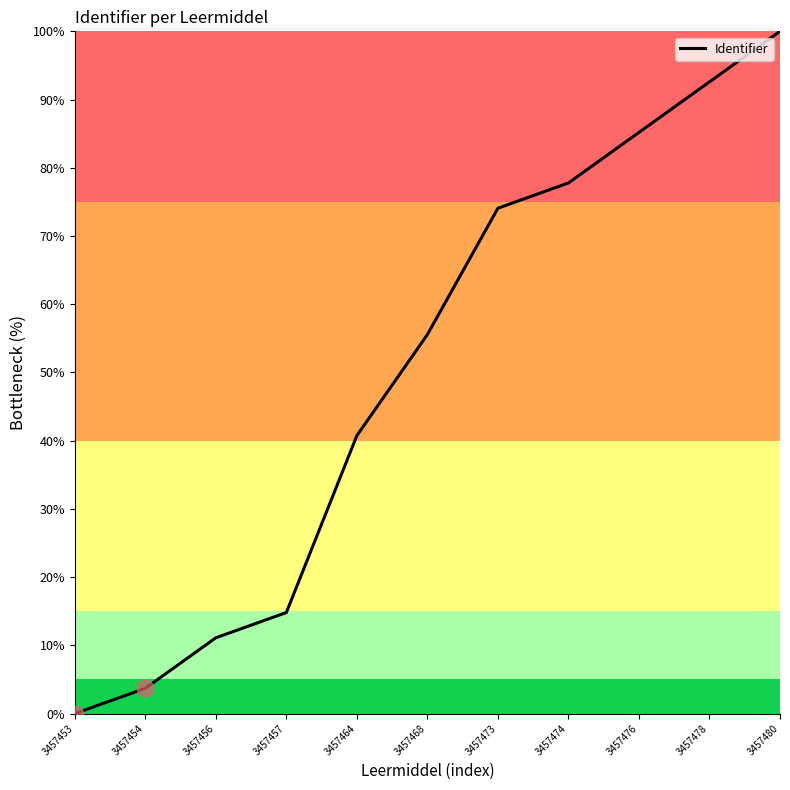

Reading left to right, transcribe all the data shown in this chart.

3457453=0.0	3457454=3.7	3457456=11.1	3457457=14.8	3457464=40.7	3457468=55.6	3457473=74.1	3457474=77.8	3457476=85.2	3457478=92.6	3457480=100.0